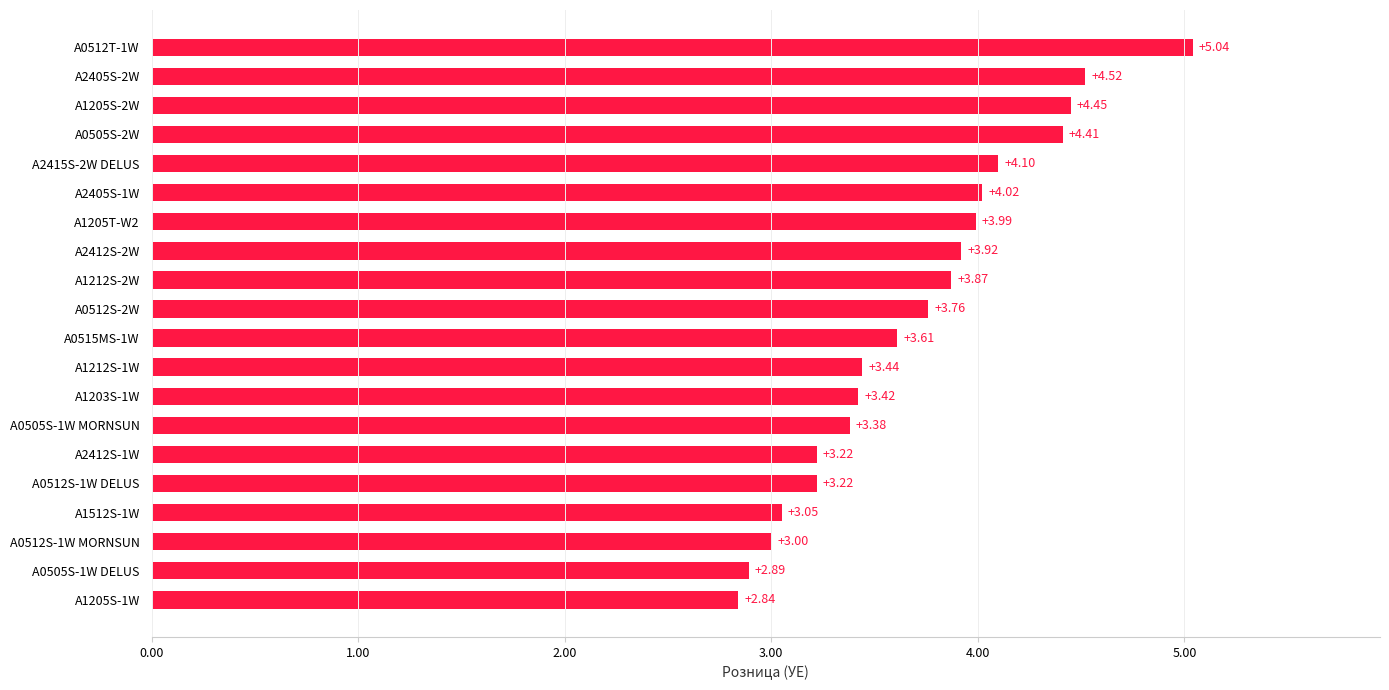

What is the change in value from A0512S-1W MORNSUN to A0515MS-1W?

+0.6